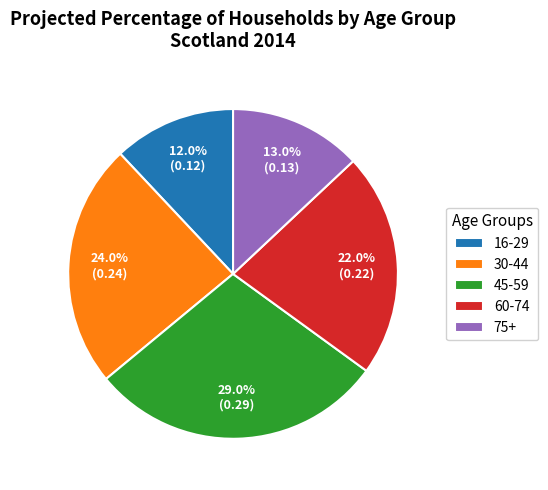

To the nearest percent, what portion does 16-29 represent?

12%